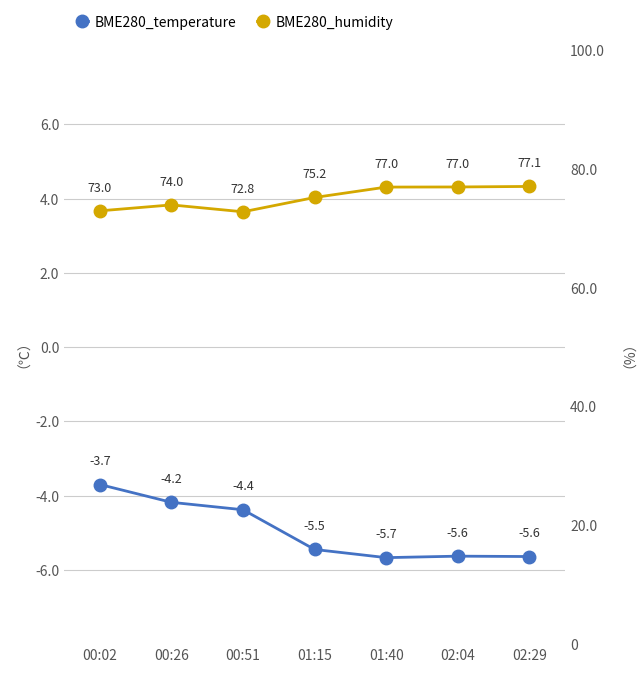

Does the chart display data point markers on the line(s)?

Yes